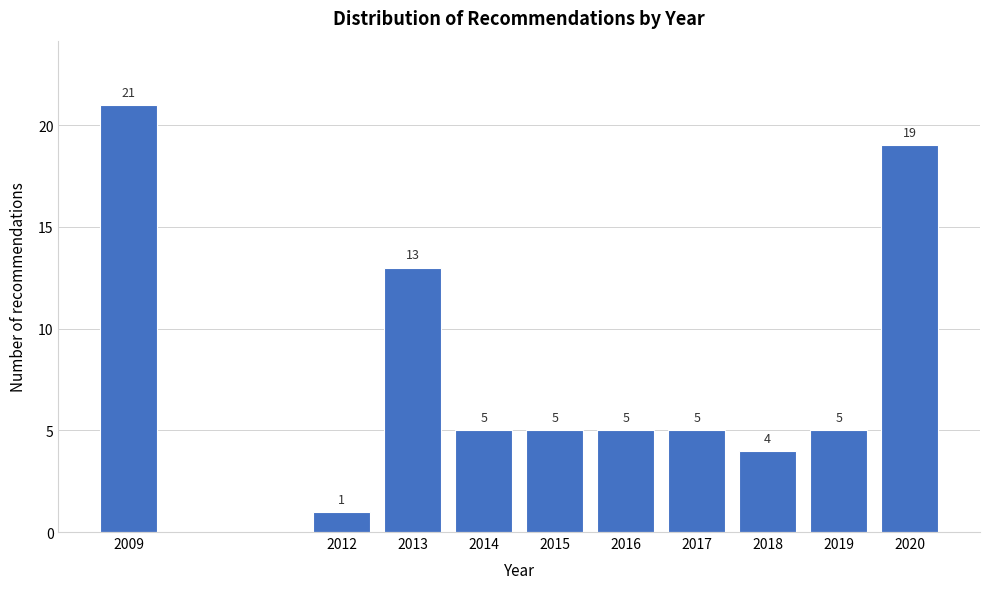

Reading right to left, extract all data points from this chart.

2020=19	2019=5	2018=4	2017=5	2016=5	2015=5	2014=5	2013=13	2012=1	2009=21